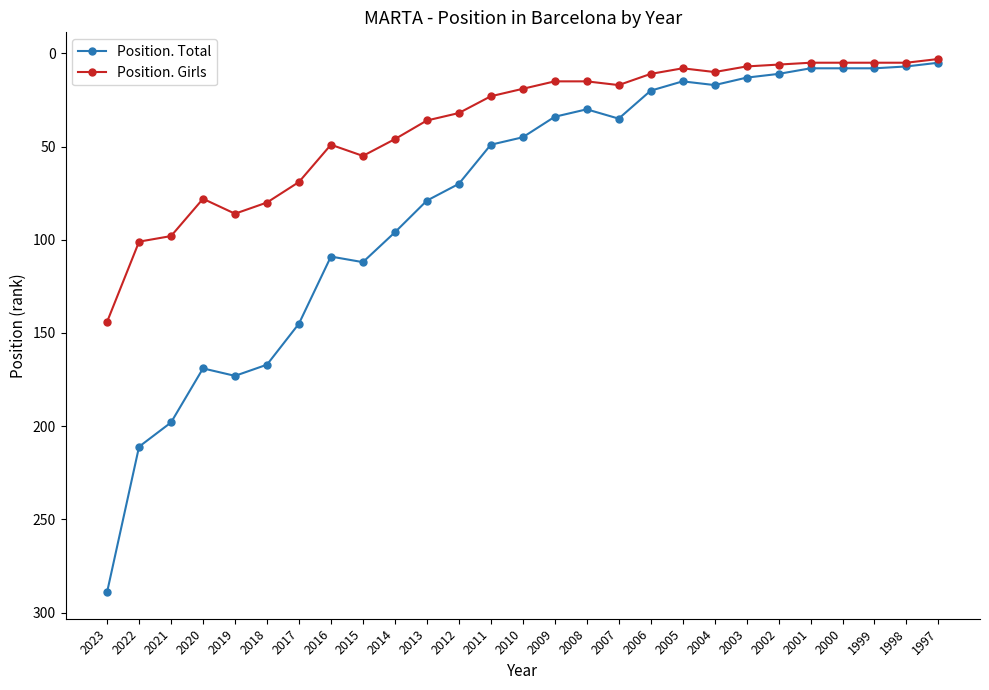

What is the minimum value for Position. Total?

5